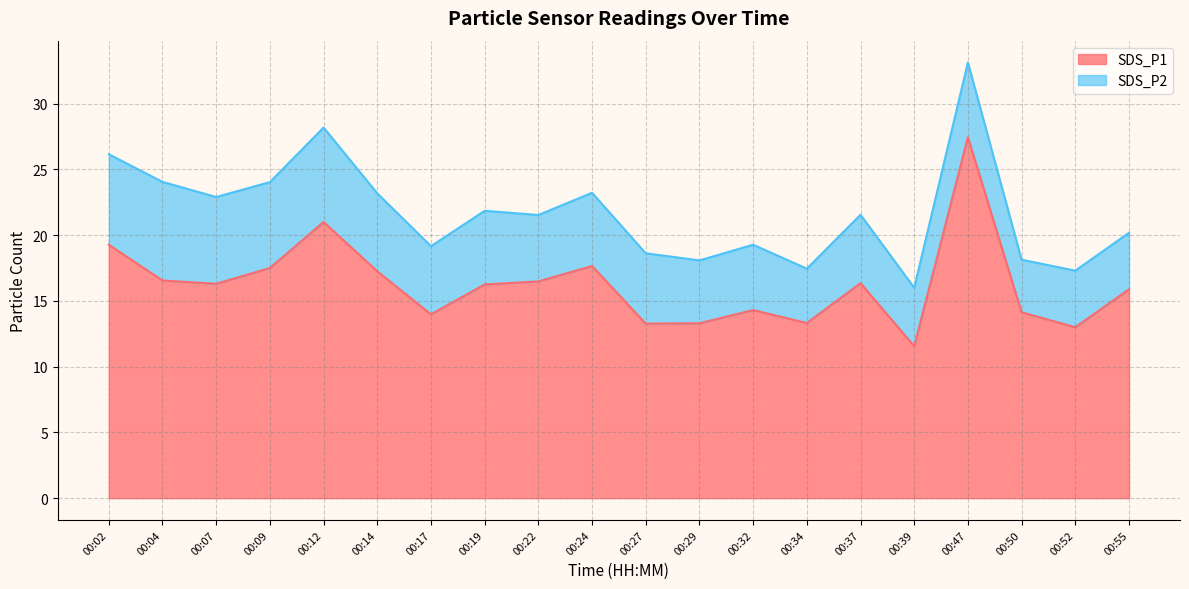

What is the approximate value at 00:22?

16.5